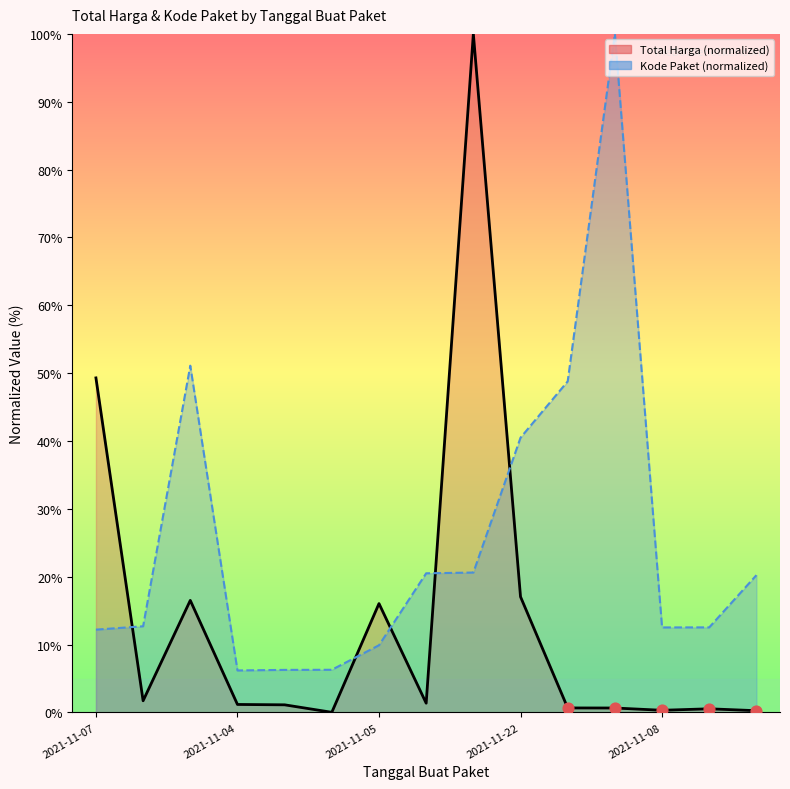

Which series has the largest total across all categories?

Kode Paket